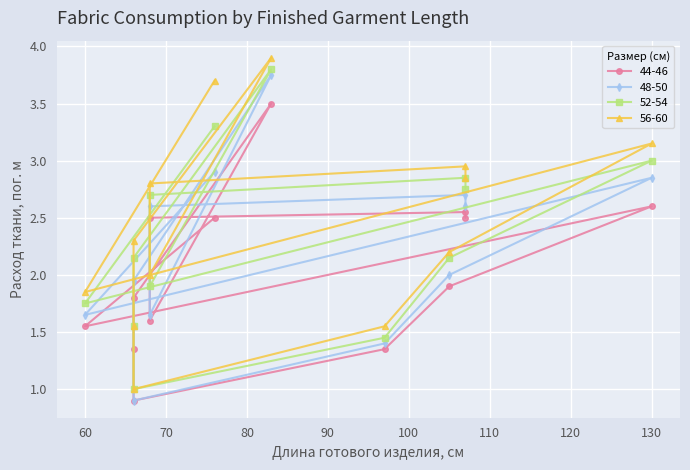

What is the minimum value shown in the chart?

0.9